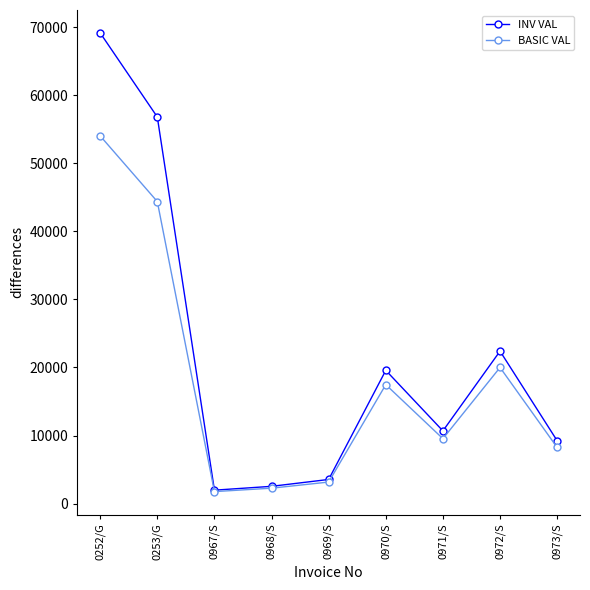

What is the difference between the maximum and minimum values in the INV VAL series?

67172.6